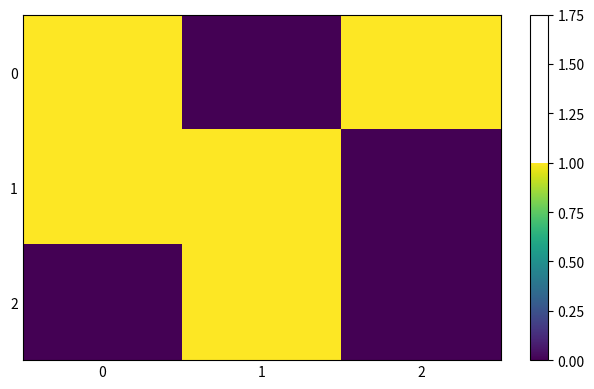

How many distinct data groups are displayed?

3